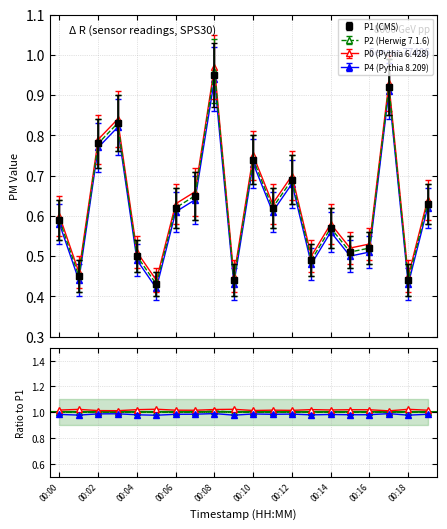

In P0 (Pythia 6.428), how many points are higher than both neighbors (excluding endpoints)?

6